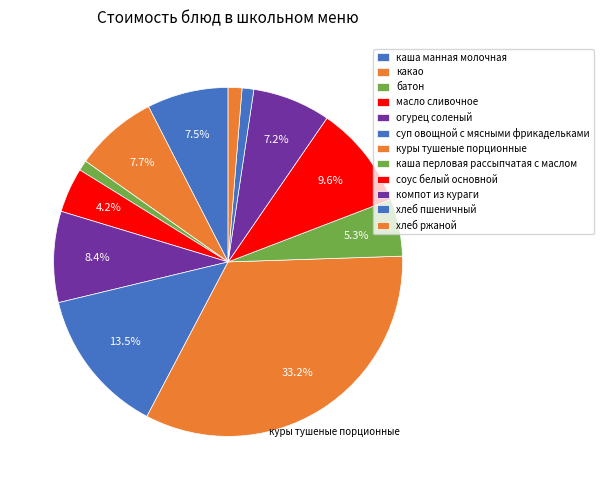

How many slices are in this pie chart?

12